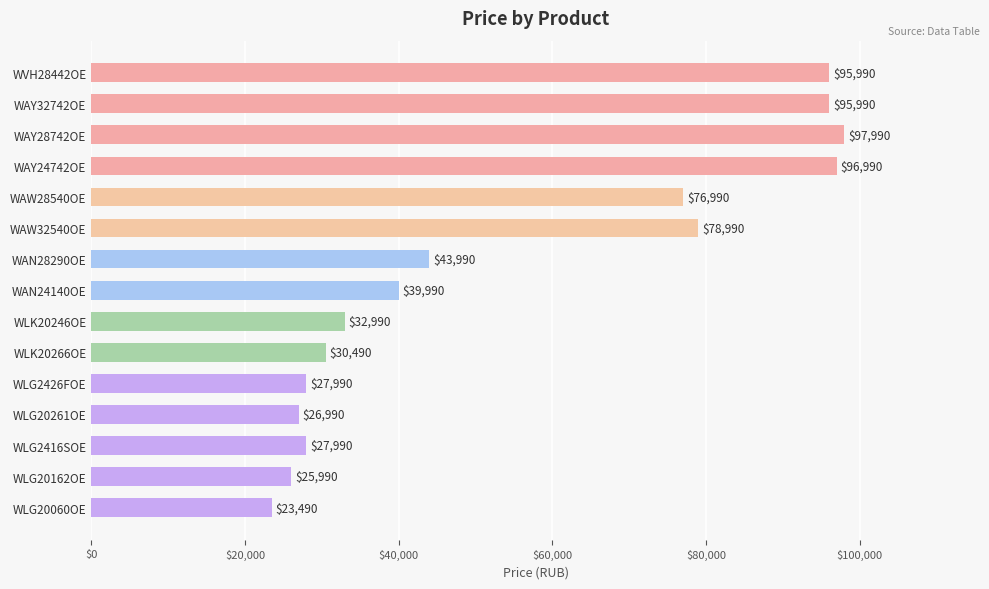

What is the difference between the maximum and minimum values?

74500